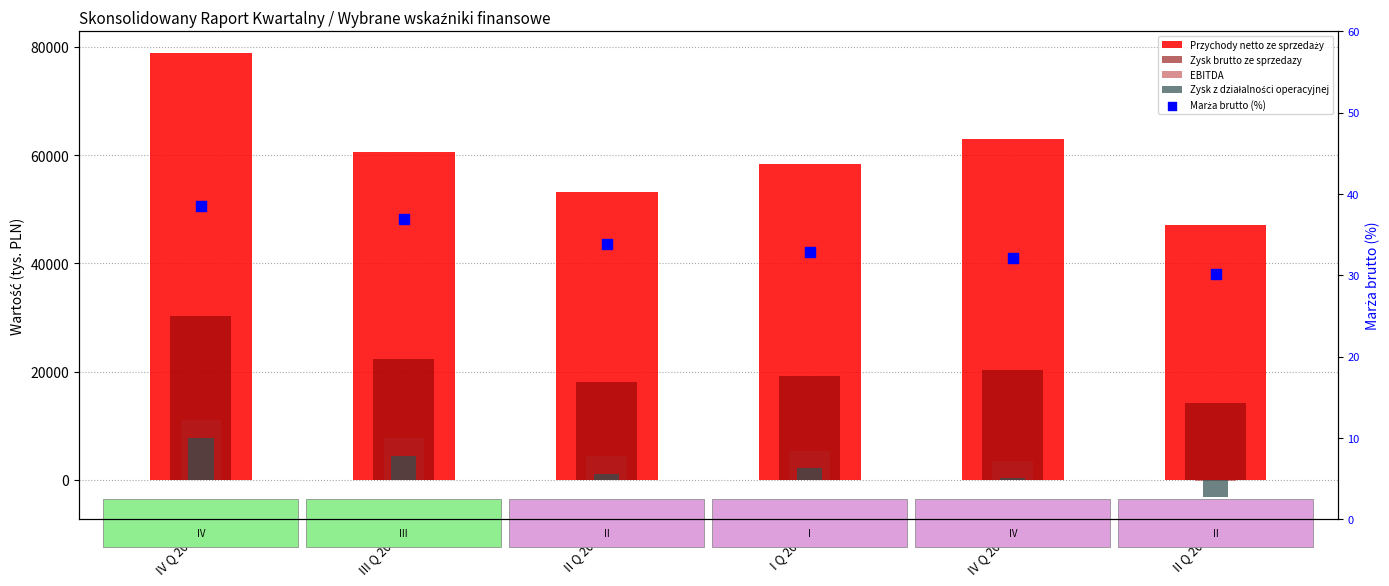

What are all the series names shown in the legend?

Przychody netto ze sprzedaży, Zysk brutto ze sprzedazy, EBITDA, Zysk z działalności operacyjnej, Marża brutto (%)